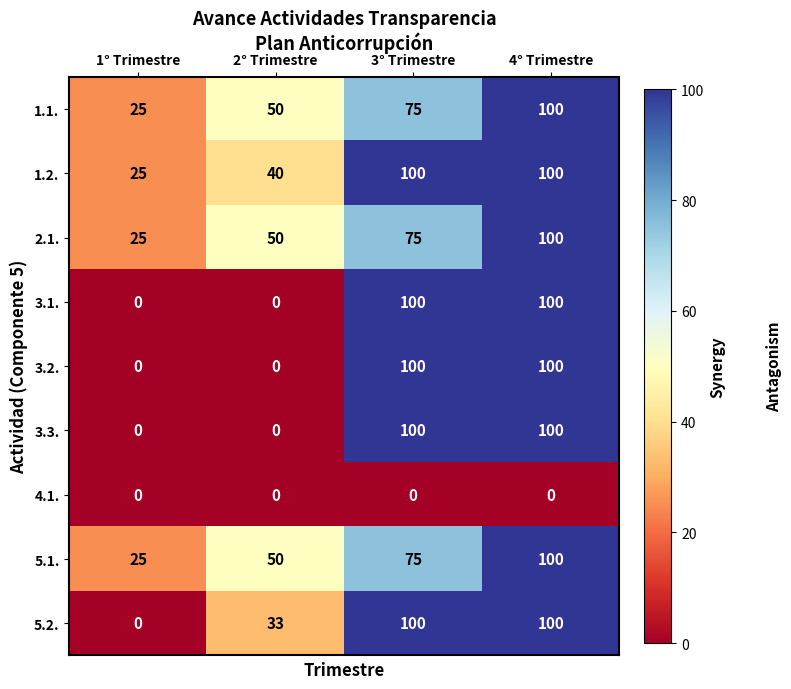

Which category has the lowest value in the 1.2. series?

1° Trimestre